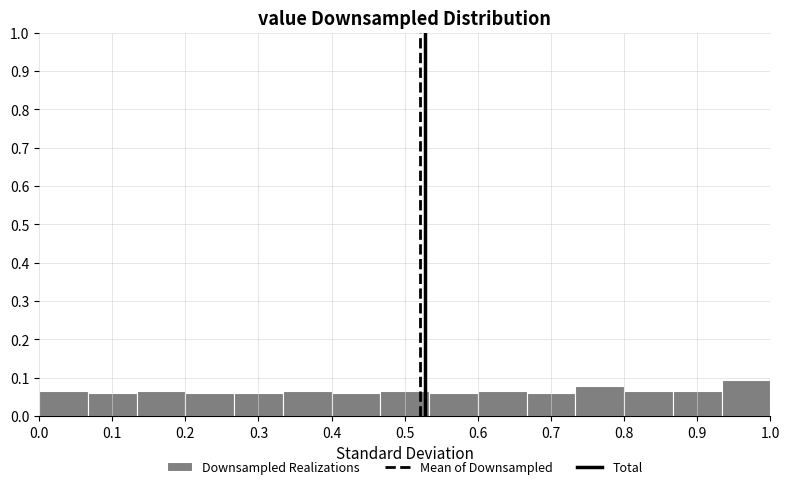

Reading left to right, transcribe this chart: for each bar, give the range it covers on the x-axis and its height. Neither the bar edges nor the heights are printed on the chart, so give them approximately, as read against the axes.

0.00 to 0.07: 0.07
0.07 to 0.13: 0.06
0.13 to 0.20: 0.07
0.20 to 0.27: 0.06
0.27 to 0.33: 0.06
0.33 to 0.40: 0.07
0.40 to 0.47: 0.06
0.47 to 0.53: 0.07
0.53 to 0.60: 0.06
0.60 to 0.67: 0.07
0.67 to 0.73: 0.06
0.73 to 0.80: 0.08
0.80 to 0.87: 0.07
0.87 to 0.93: 0.07
0.93 to 1.00: 0.09